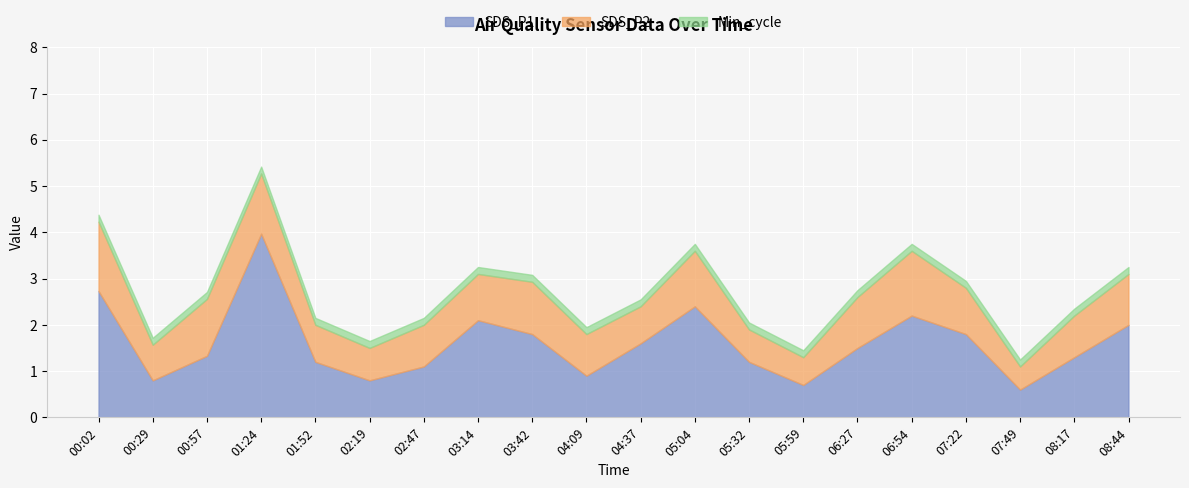

How many values in the SDS_P2 series exceed 1?

8